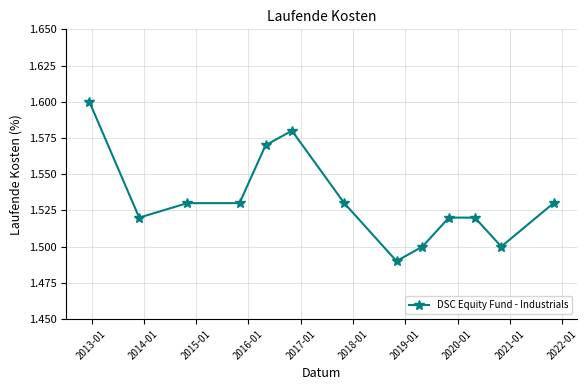

What is the difference between the maximum and minimum values?

0.1